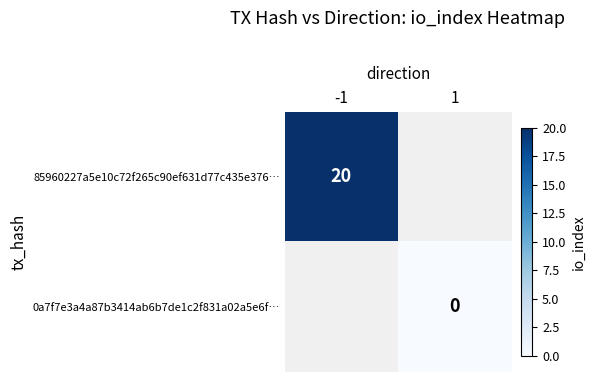

Which category has the highest value across all series?

-1